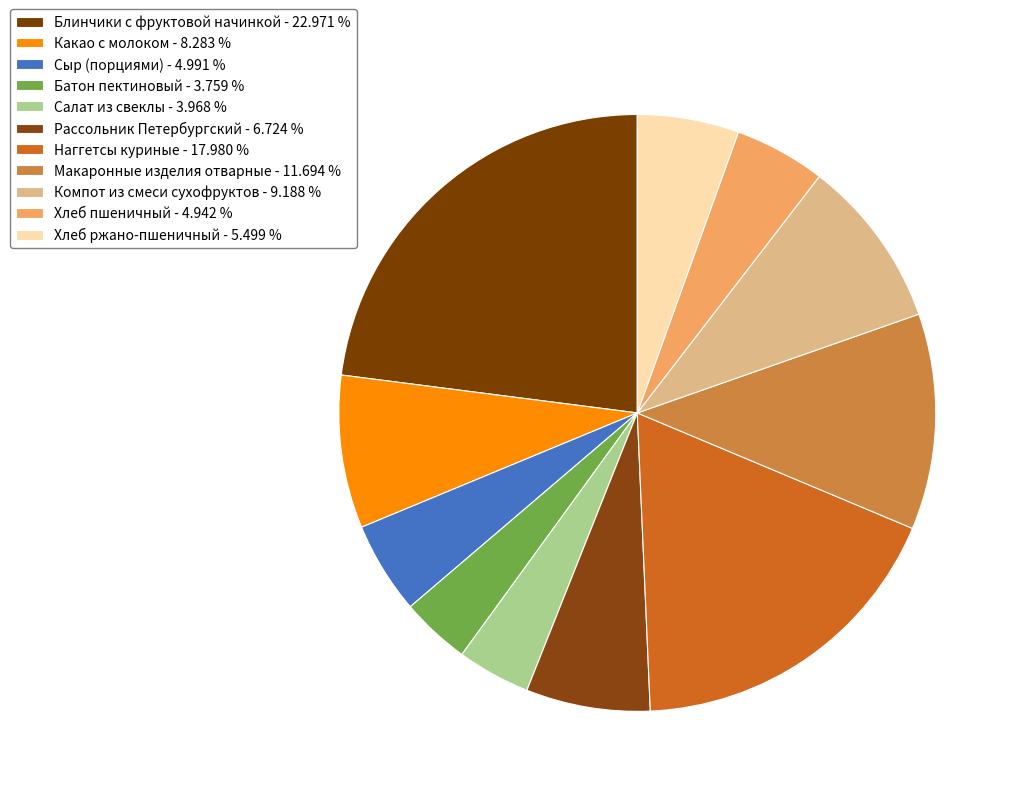

Is there a majority slice in this chart?

No